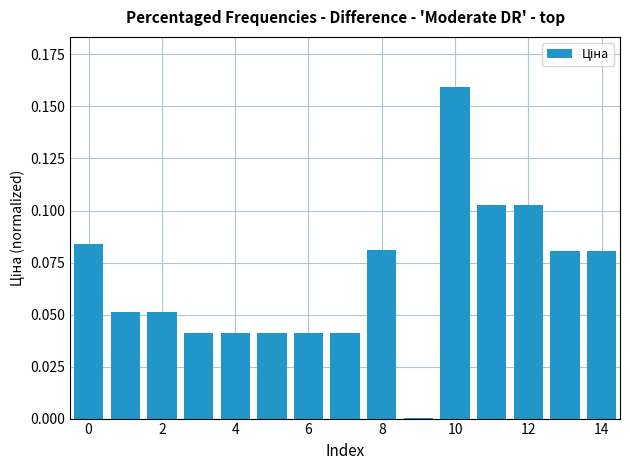

What is the sum of all values?

1.0